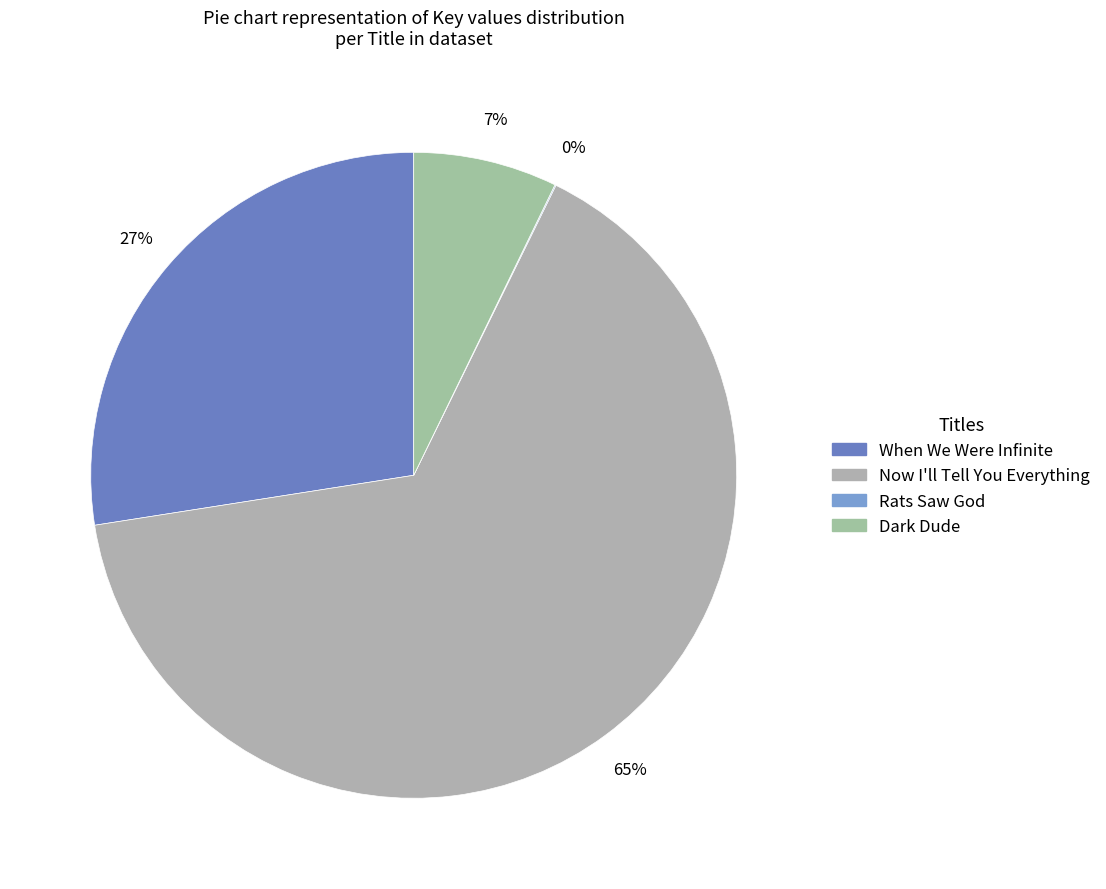

To the nearest percent, what portion does Dark Dude represent?

7%